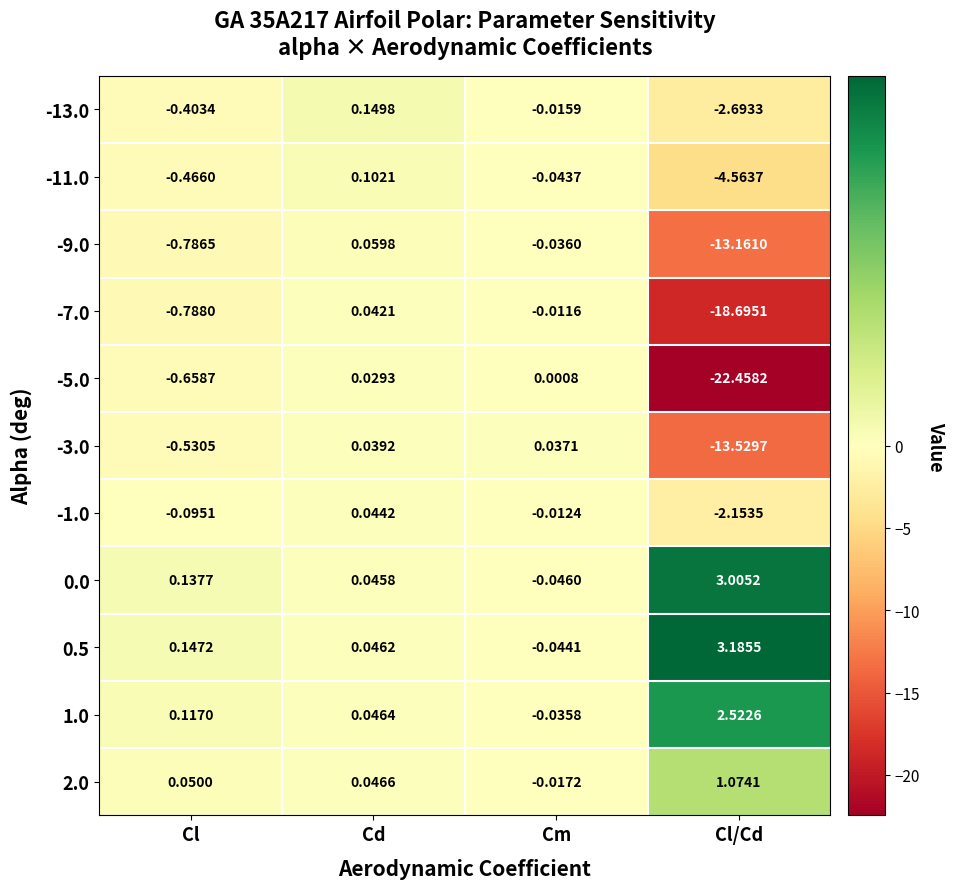

What is the minimum value shown in the chart?

-22.5